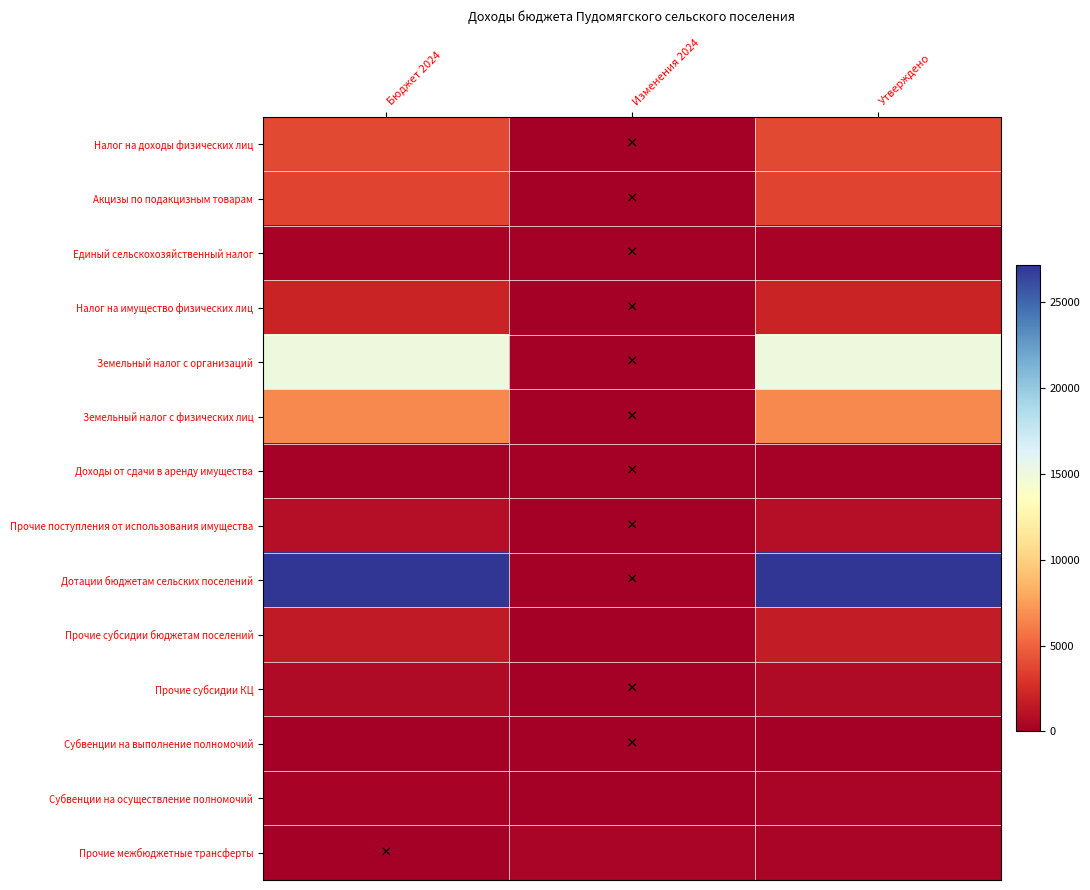

At how many categories does at least one series exceed 14969?

2